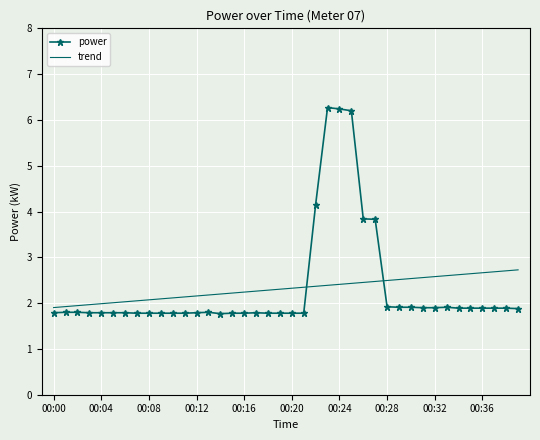

What is the maximum value shown in the chart?

6.3